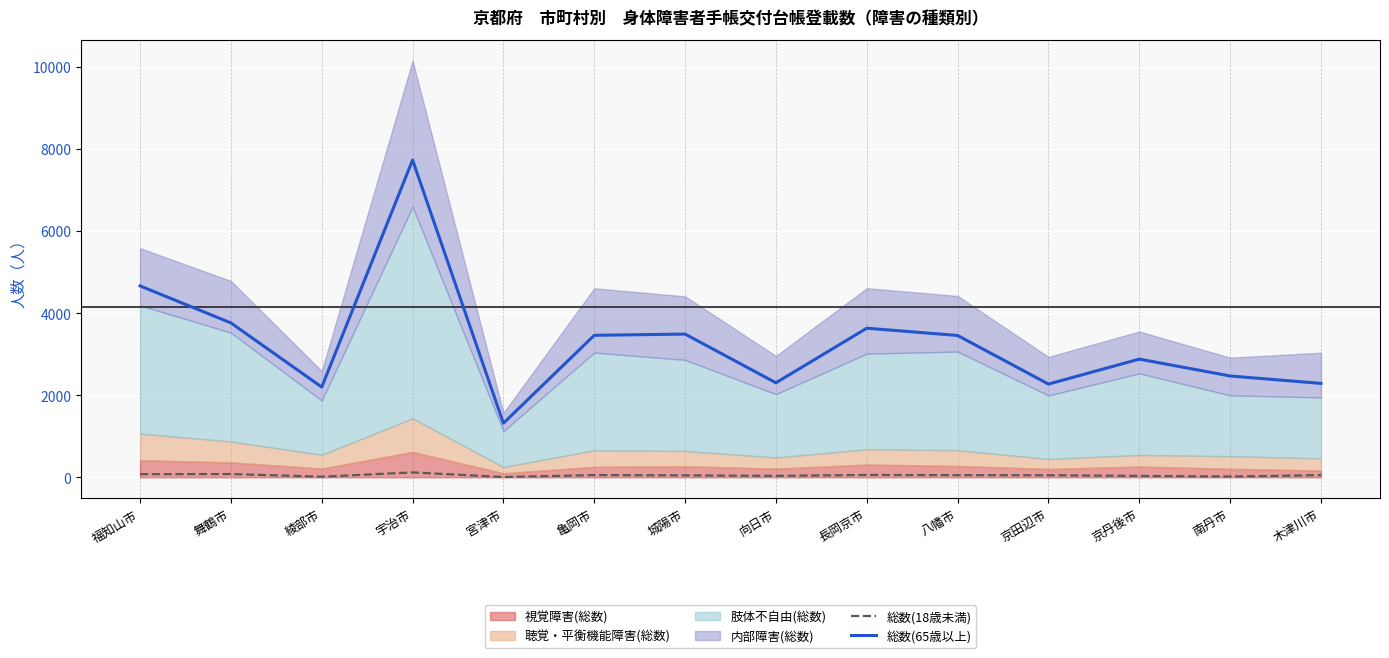

Where is 総数(18歳未満) nearest to the value 63?

長岡京市